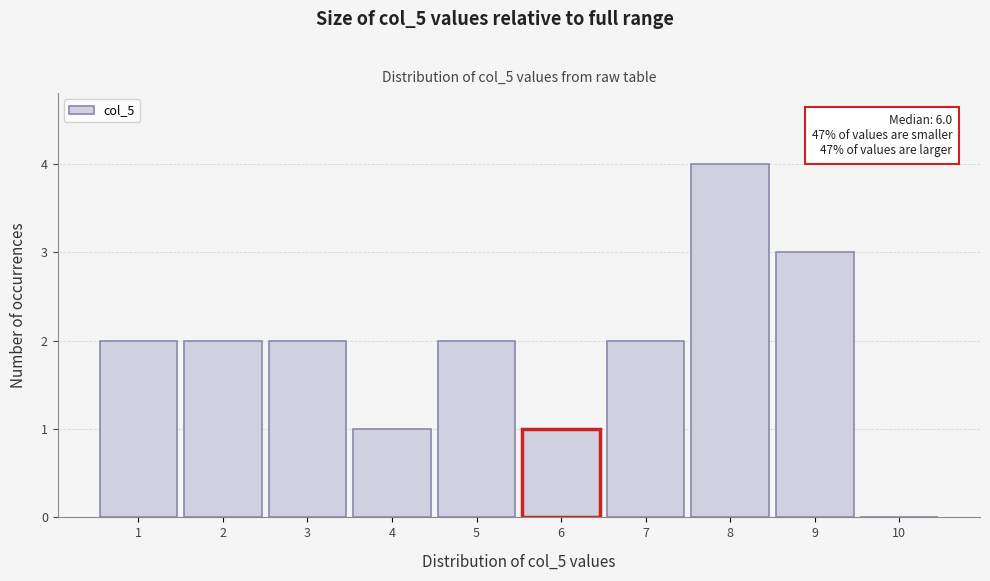

Over which range of the x-axis is the bar tallest?

7.5 to 8.5